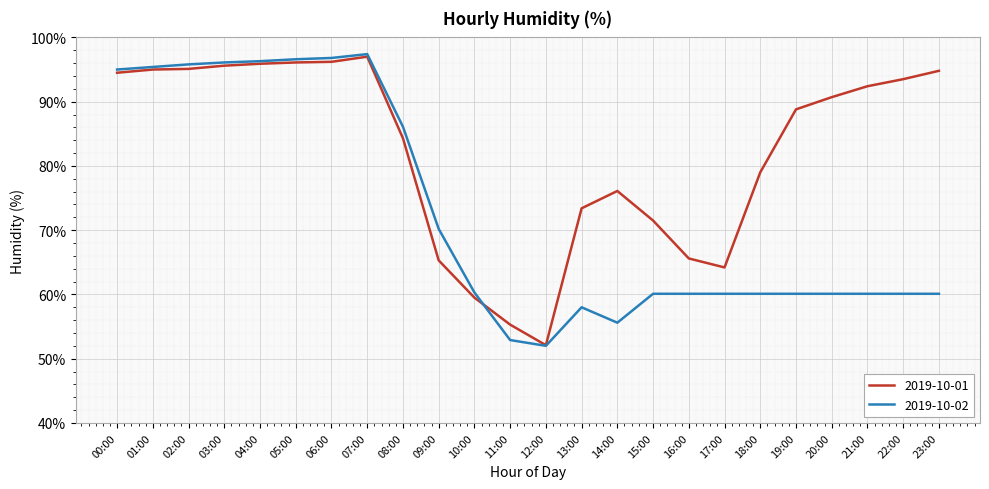

What is the difference between the maximum and second lowest values in the 2019-10-02 series?

44.5